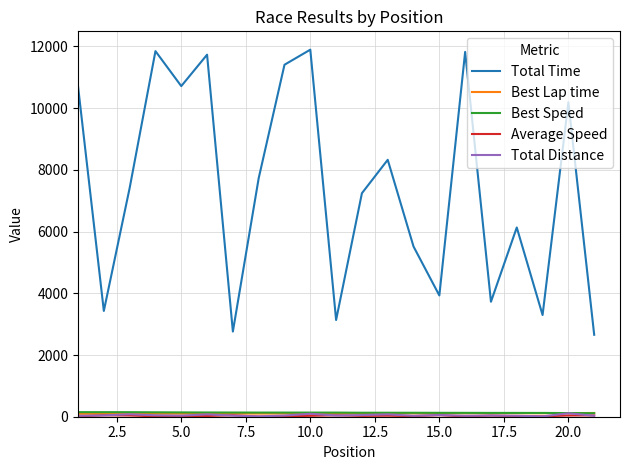

Which series has the largest range (max minus min)?

Total Time